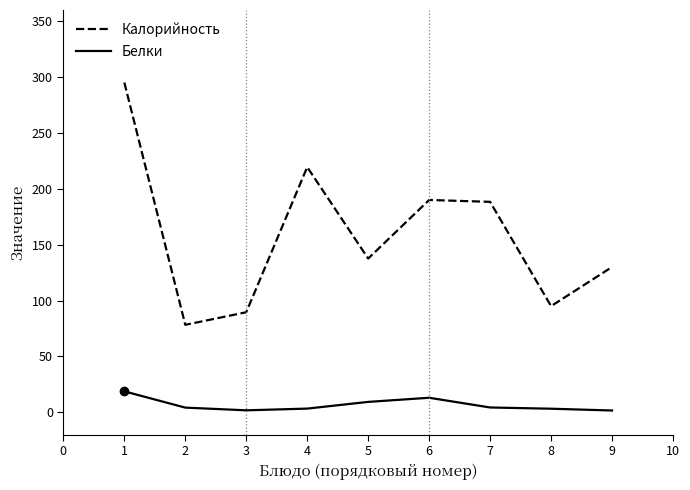

What is the greatest value displayed?

295.1